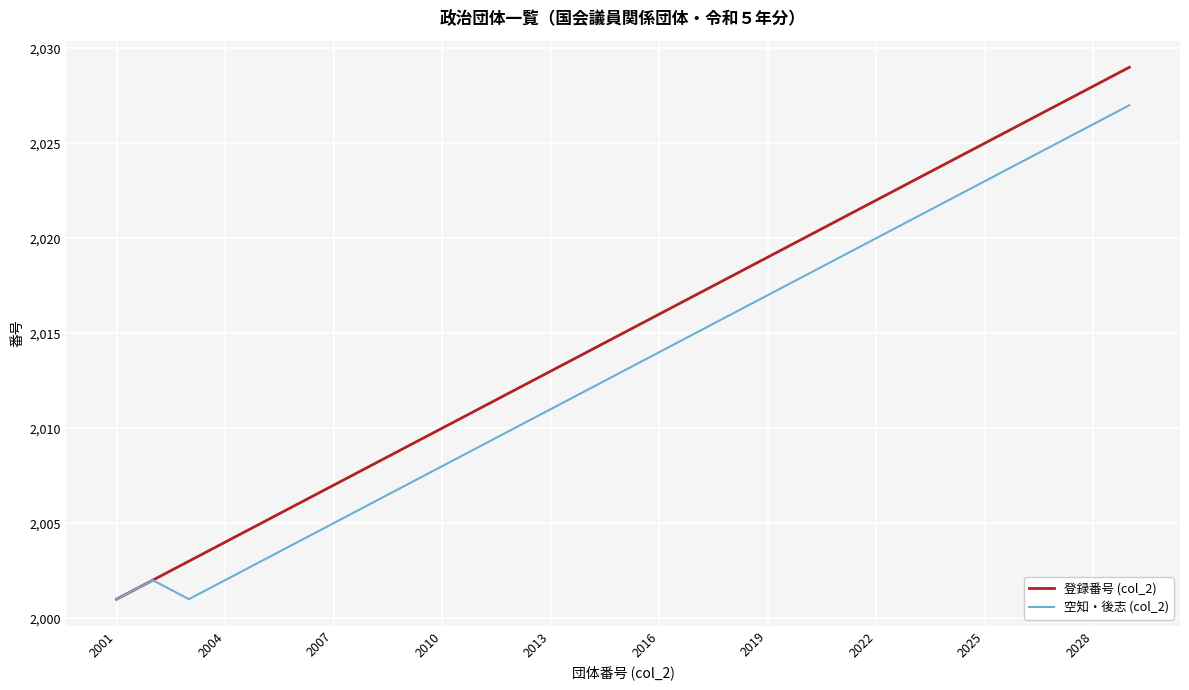

Rank the series by their maximum value, from lowest to highest.

空知・後志 (col_2), 登録番号 (col_2)